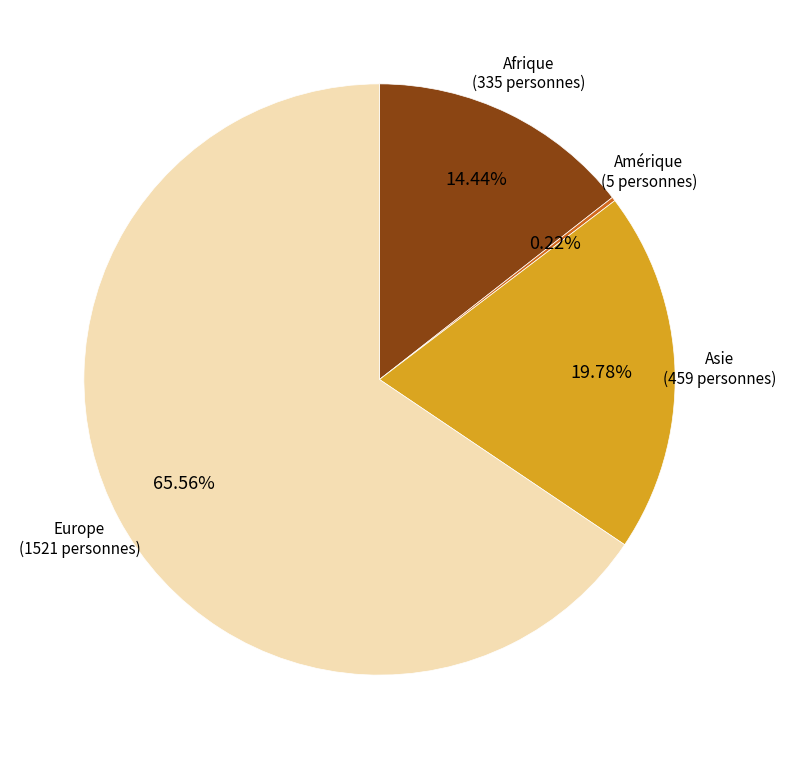

What is the largest slice in the pie chart?

Europe